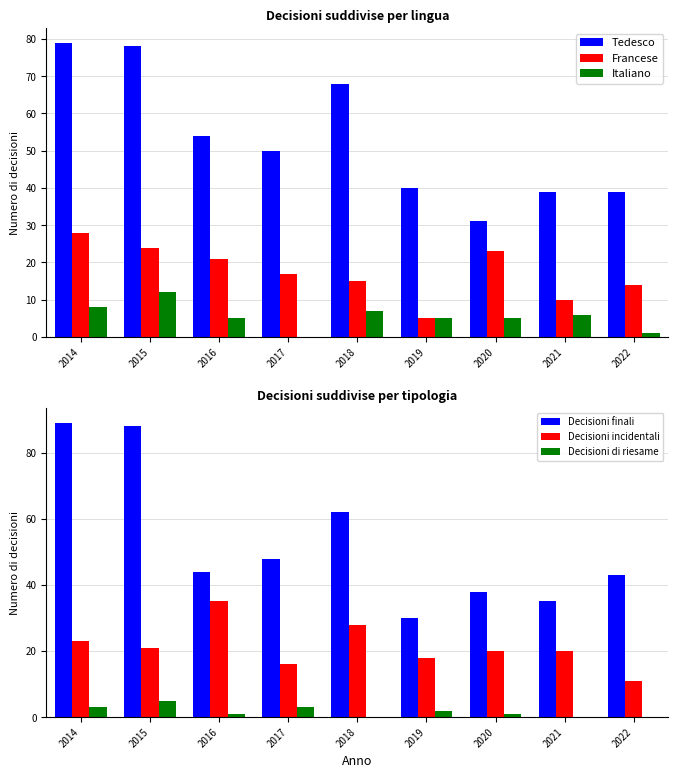

At which category is the sum across all series the highest?

2014